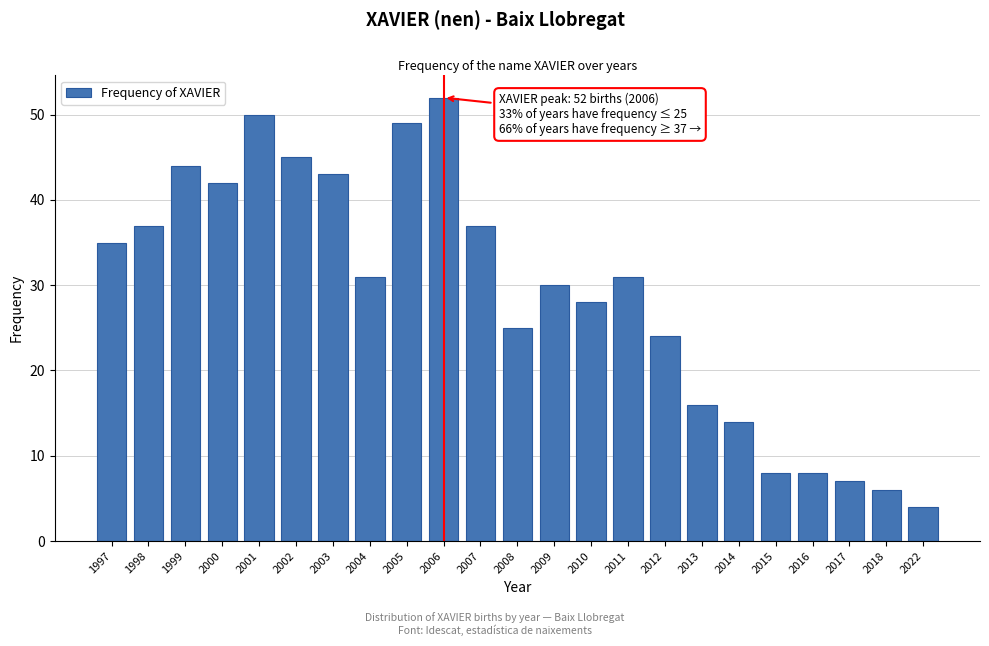

Reading left to right, list all the values displayed in this chart.

1997=35	1998=37	1999=44	2000=42	2001=50	2002=45	2003=43	2004=31	2005=49	2006=52	2007=37	2008=25	2009=30	2010=28	2011=31	2012=24	2013=16	2014=14	2015=8	2016=8	2017=7	2018=6	2022=4